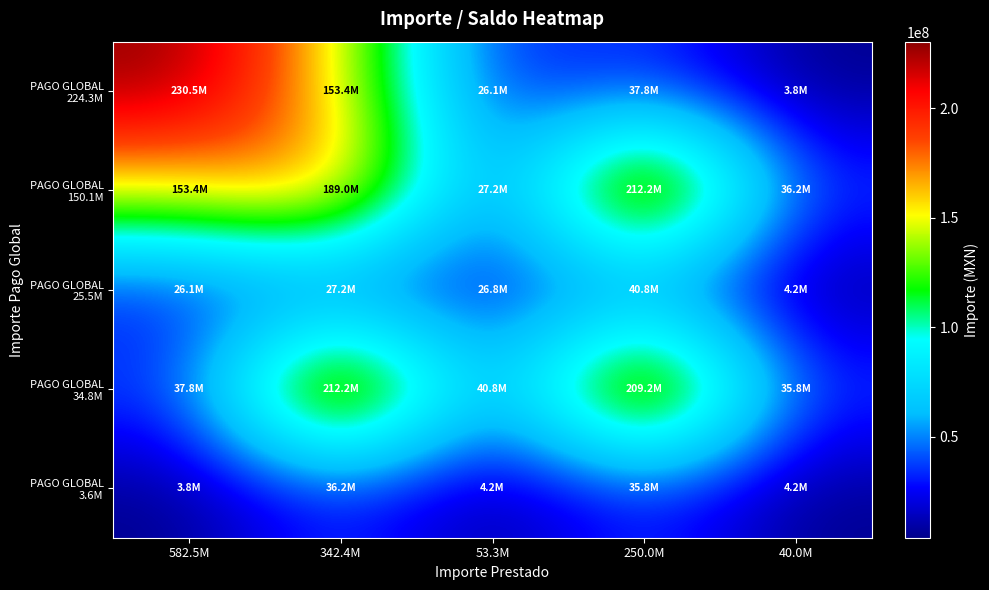

Which series has the widest spread of values?

PAGO GLOBAL 224.3M